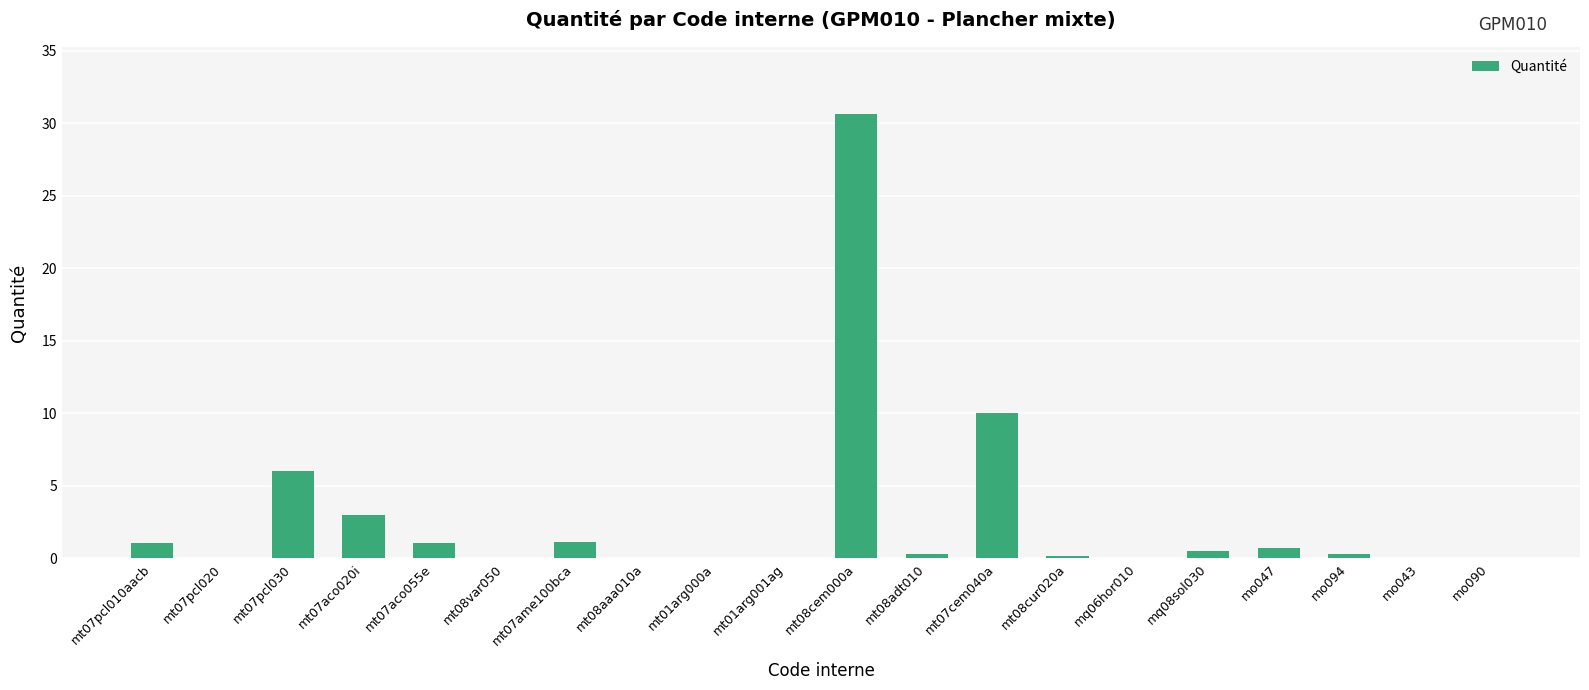

What is the sum of all values?

55.1